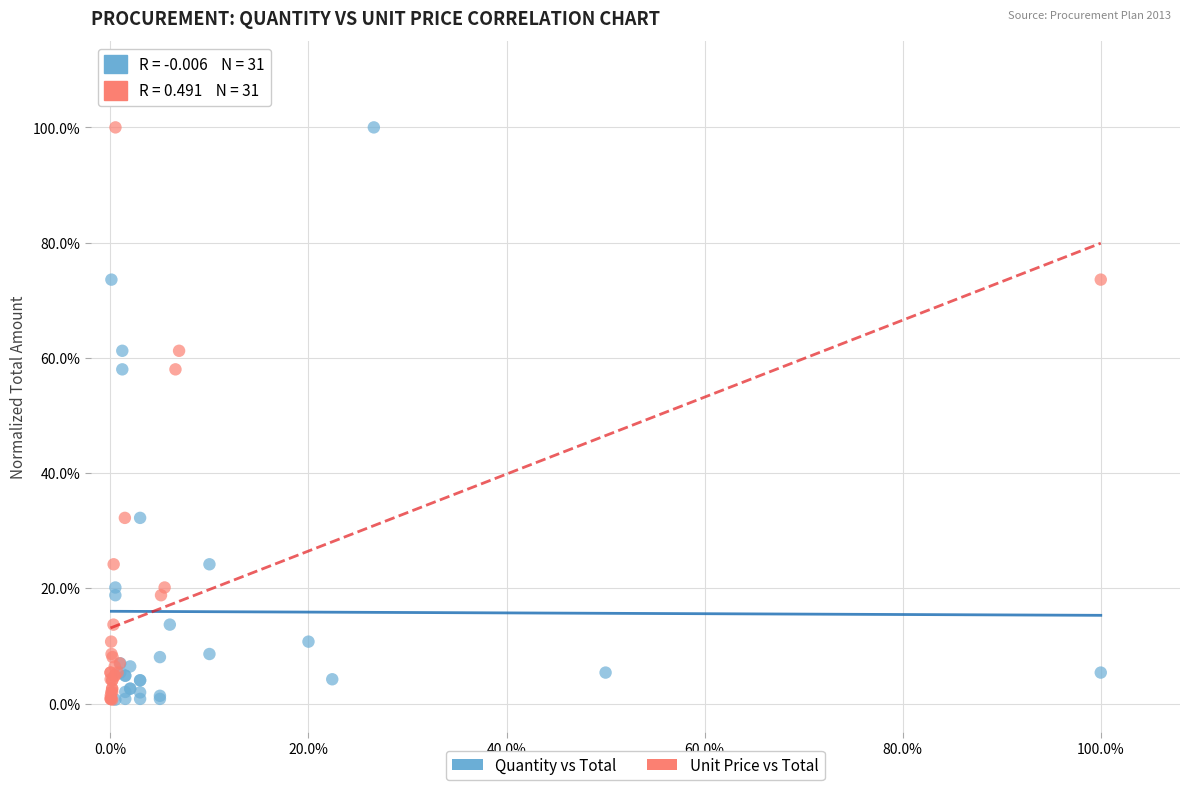

What are all the series names shown in the legend?

Quantity vs Total, Unit Price vs Total